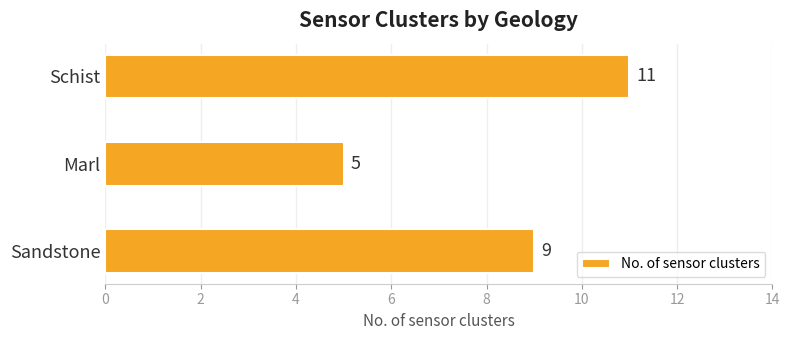

Are the bars grouped side by side (vs. stacked)?

No